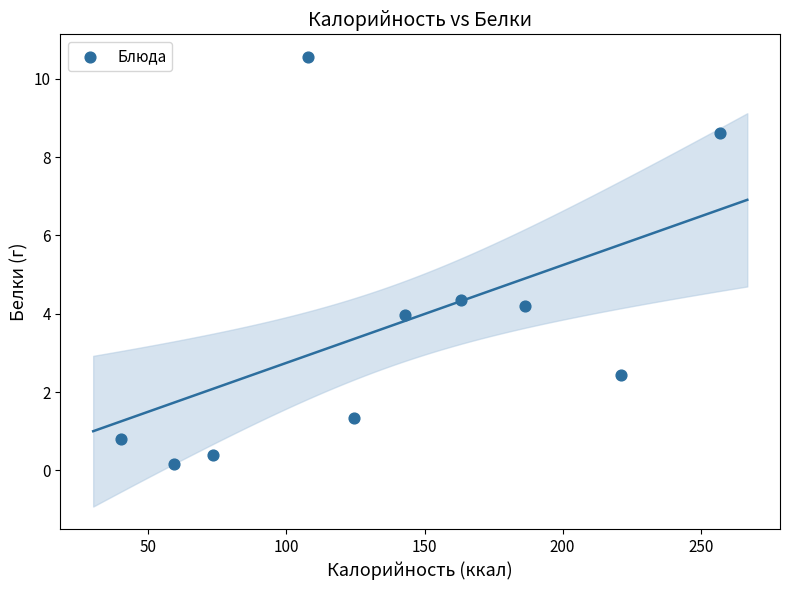

What is the average X value?

137.5